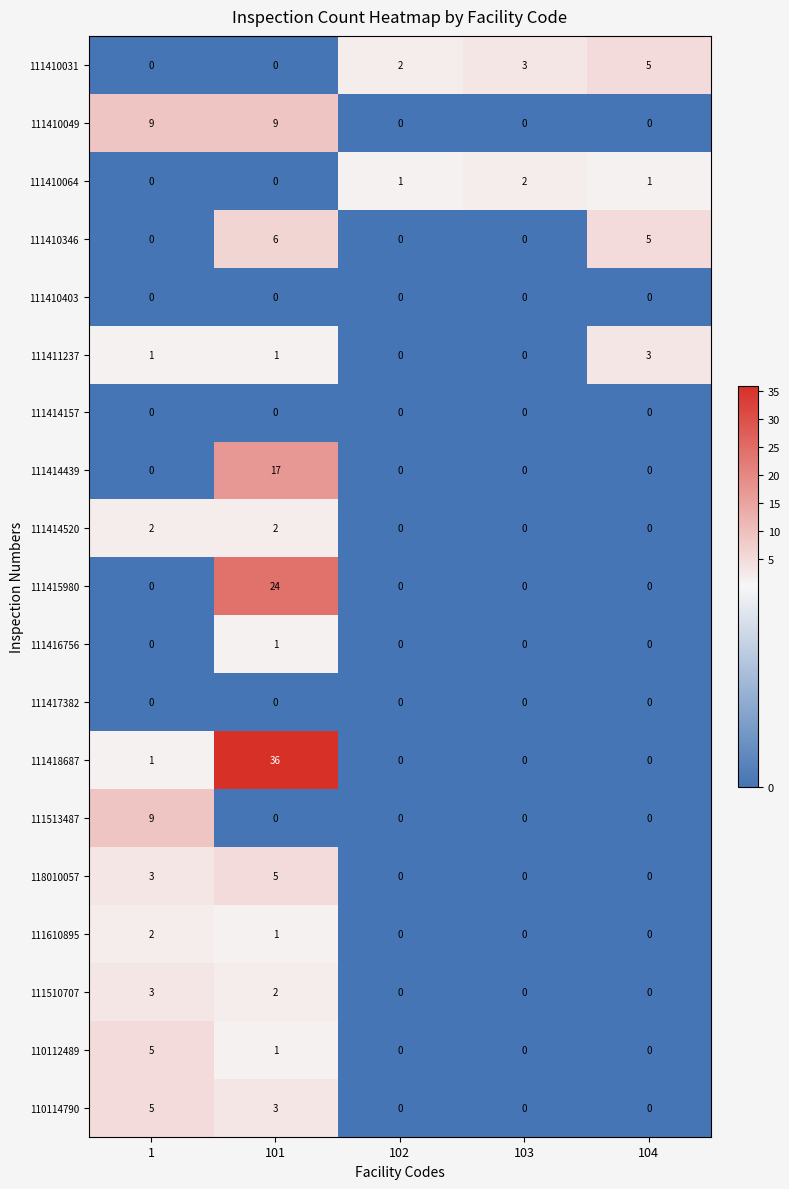

Which category has the highest value across all series?

101